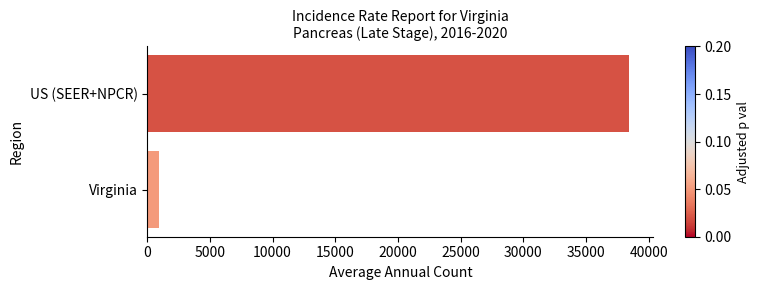

What is the sum of all values?

39383